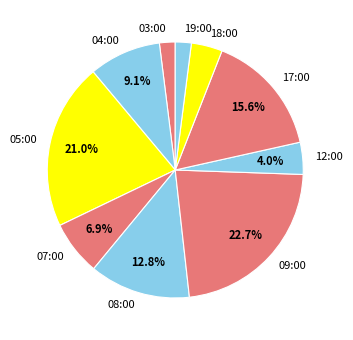

What percentage is the 08:00 slice, to the nearest percent?

13%